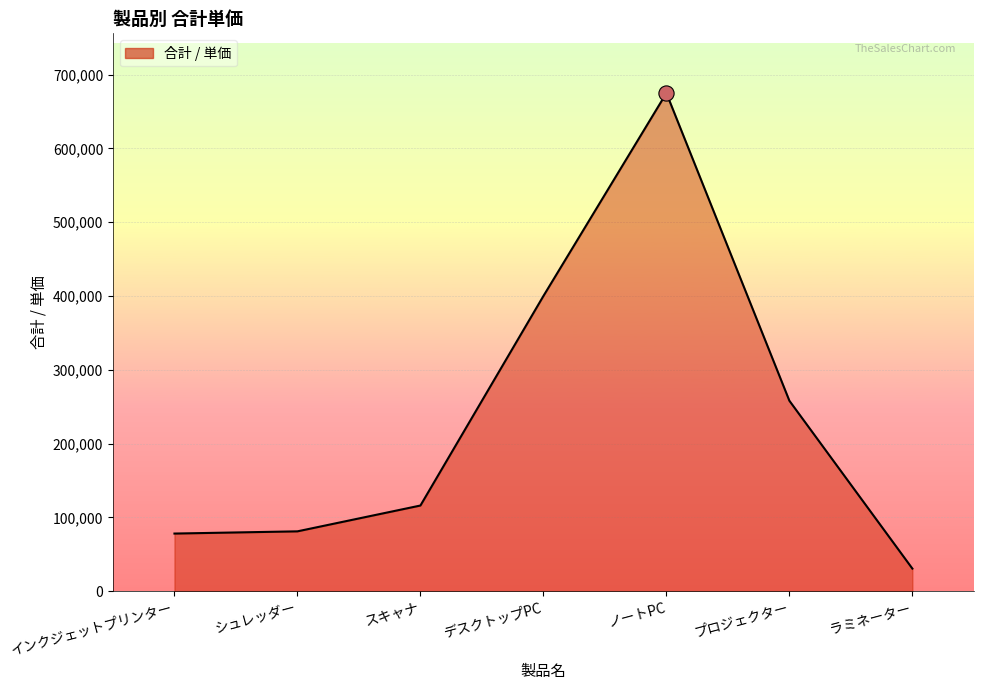

Approximately how many times larger is the value at シュレッダー compared to プロジェクター?

0.3